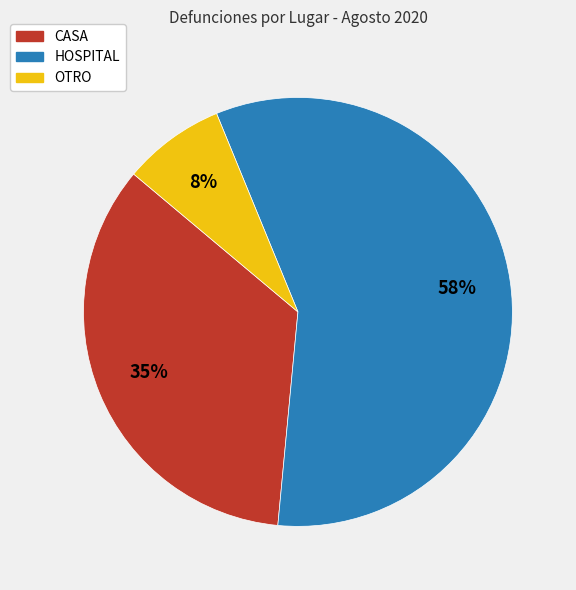

Rank the categories by value from highest to lowest.

HOSPITAL, CASA, OTRO